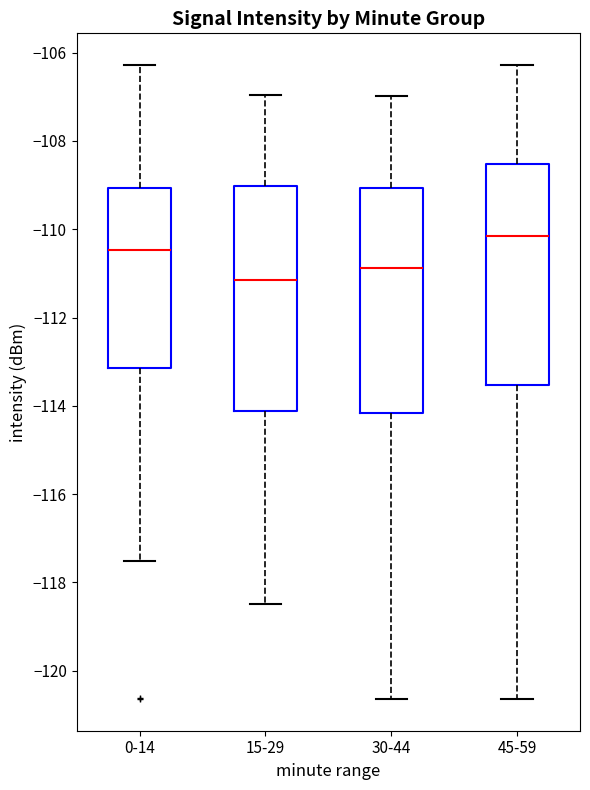

Reading left to right, transcribe this box plot: for each box, give where its median line is, the range the box spans, and where its two whiskers end, as read against the y-axis. The values are not printed on the chart, so give them approximately, as read against the axis.

0-14: median -110.4, box -113.2 to -109.0, whiskers -117.6 to -106.2
15-29: median -111.2, box -114.2 to -109.0, whiskers -118.4 to -107.0
30-44: median -110.8, box -114.2 to -109.0, whiskers -120.6 to -107.0
45-59: median -110.2, box -113.6 to -108.6, whiskers -120.6 to -106.2